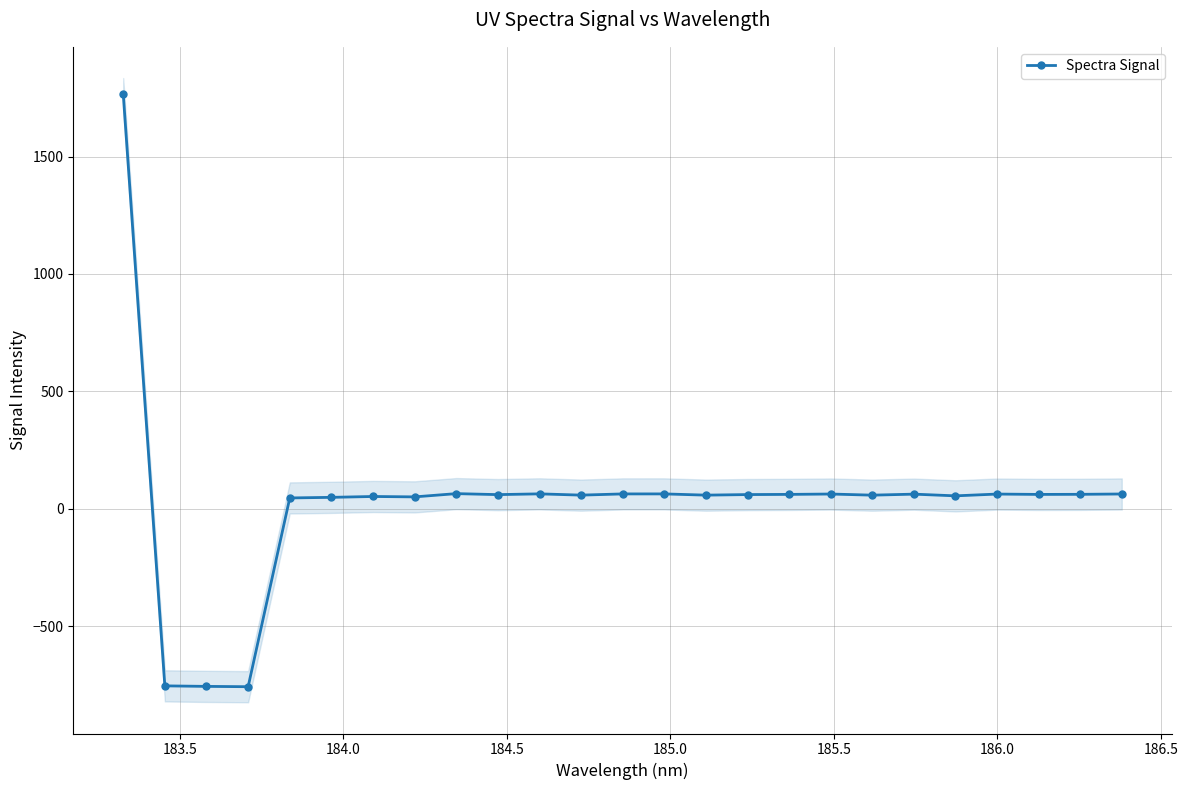

Reading left to right, transcribe all the data shown in this chart.

1767.9	-753.4	-755.6	-757.0	46.6	49.1	52.8	51.1	65.0	60.7	64.0	58.6	63.8	63.8	58.6	61.0	61.7	63.3	58.5	62.8	55.5	63.1	61.6	62.0	63.5